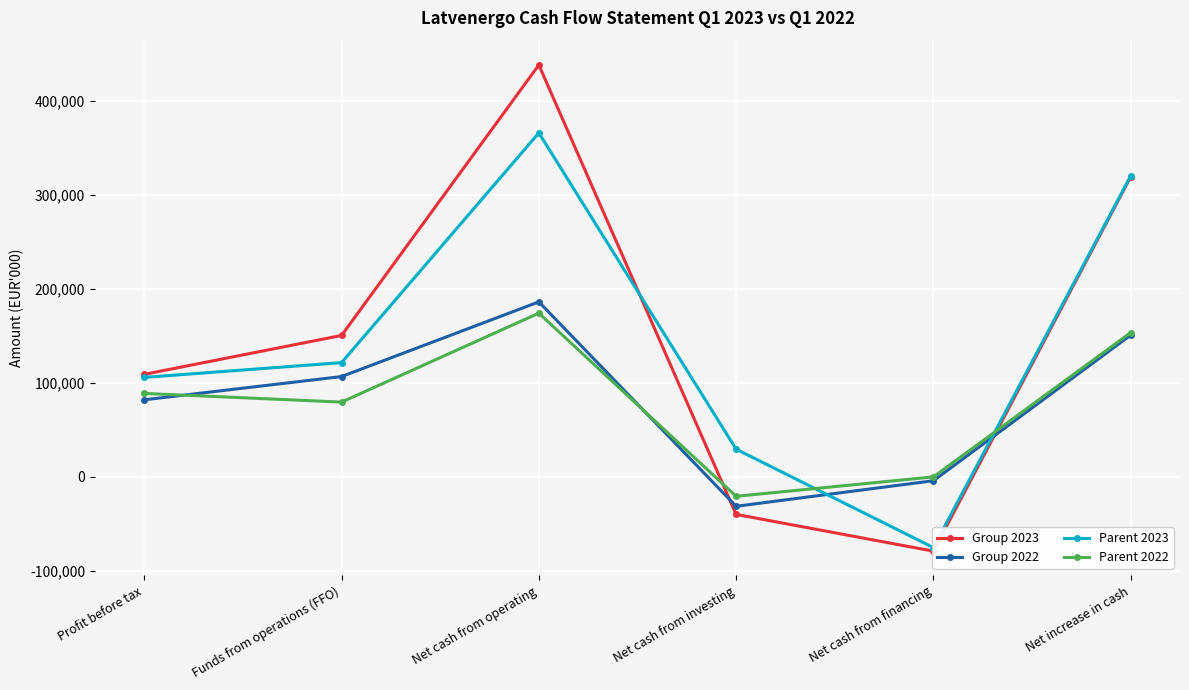

List the series in order of their peak value, highest first.

Group 2023, Parent 2023, Group 2022, Parent 2022